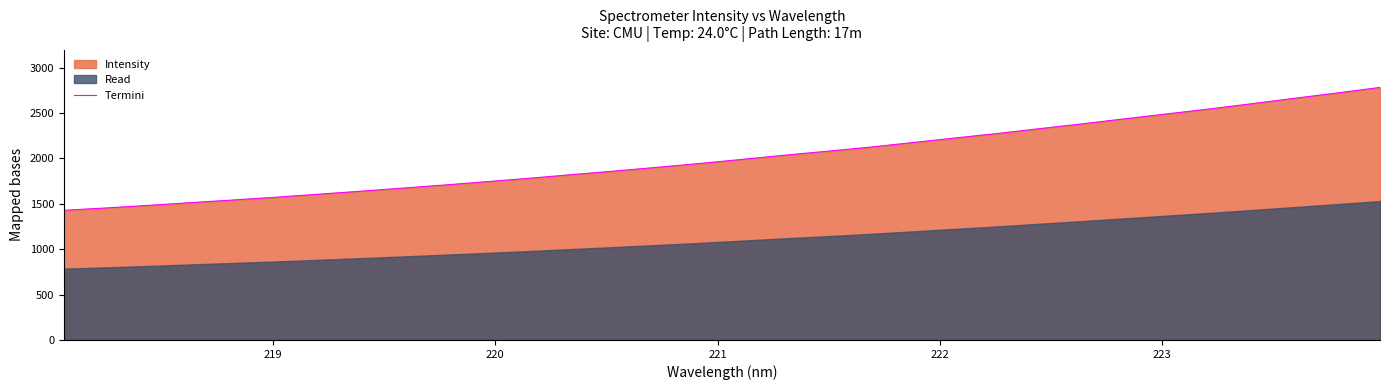

What is the highest value of the Termini series?

2781.3